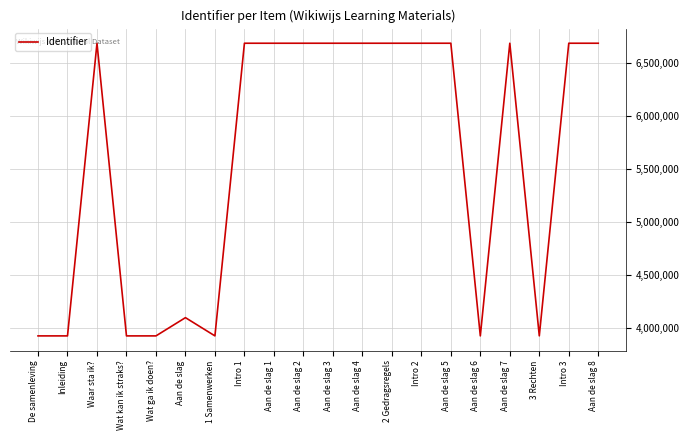

The value at Aan de slag 2 is 6682024. True or false?

True